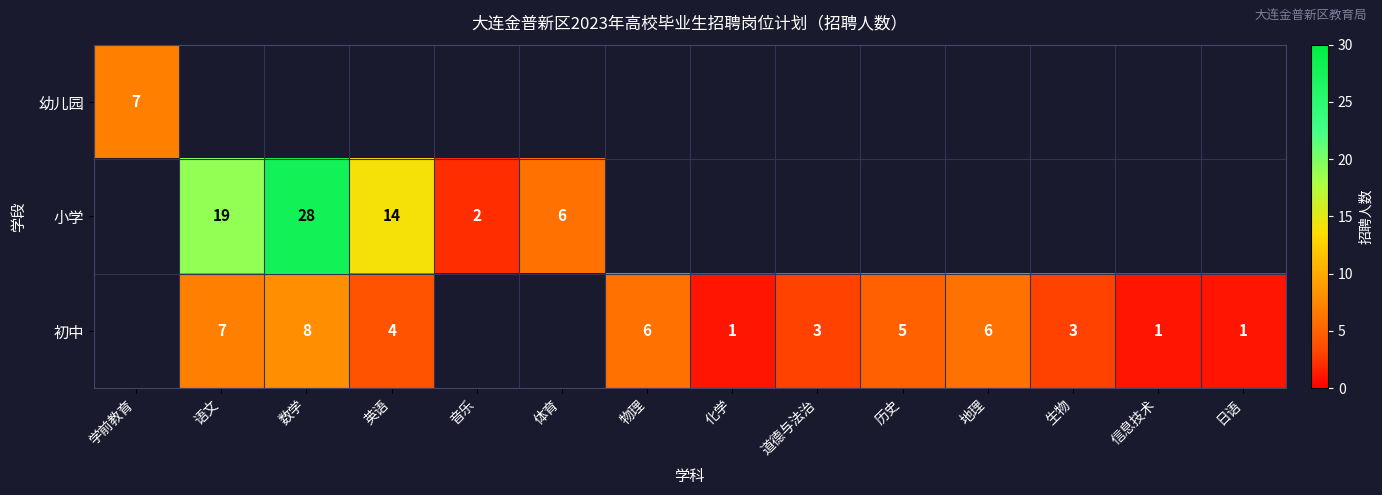

The value of 小学 at 语文 is 19. True or false?

True